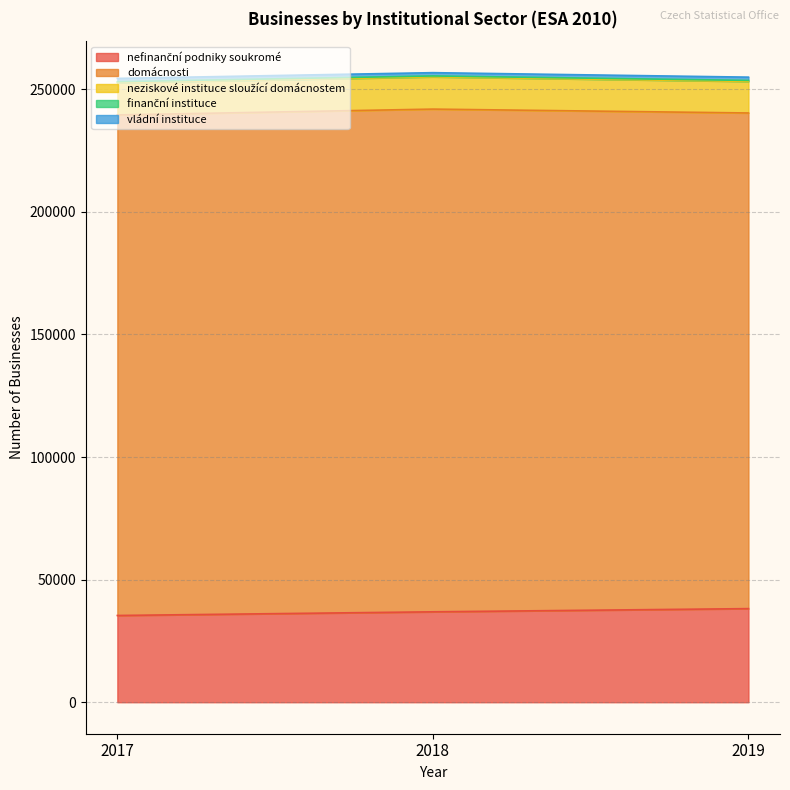

Which category has the lowest value across all series?

2018